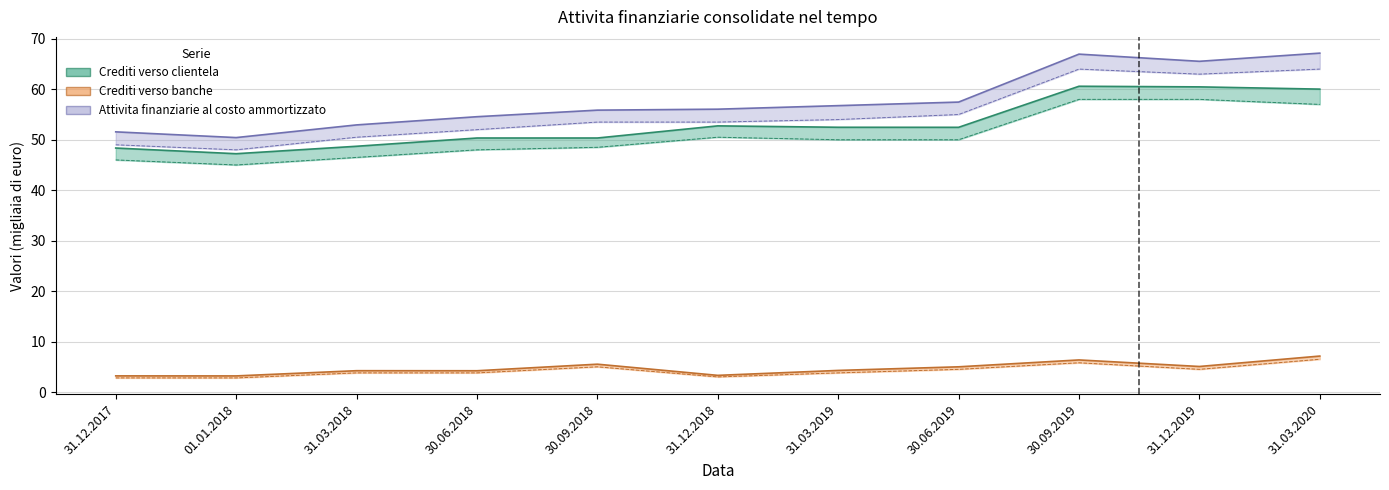

What is the minimum value shown in the chart?

3.2